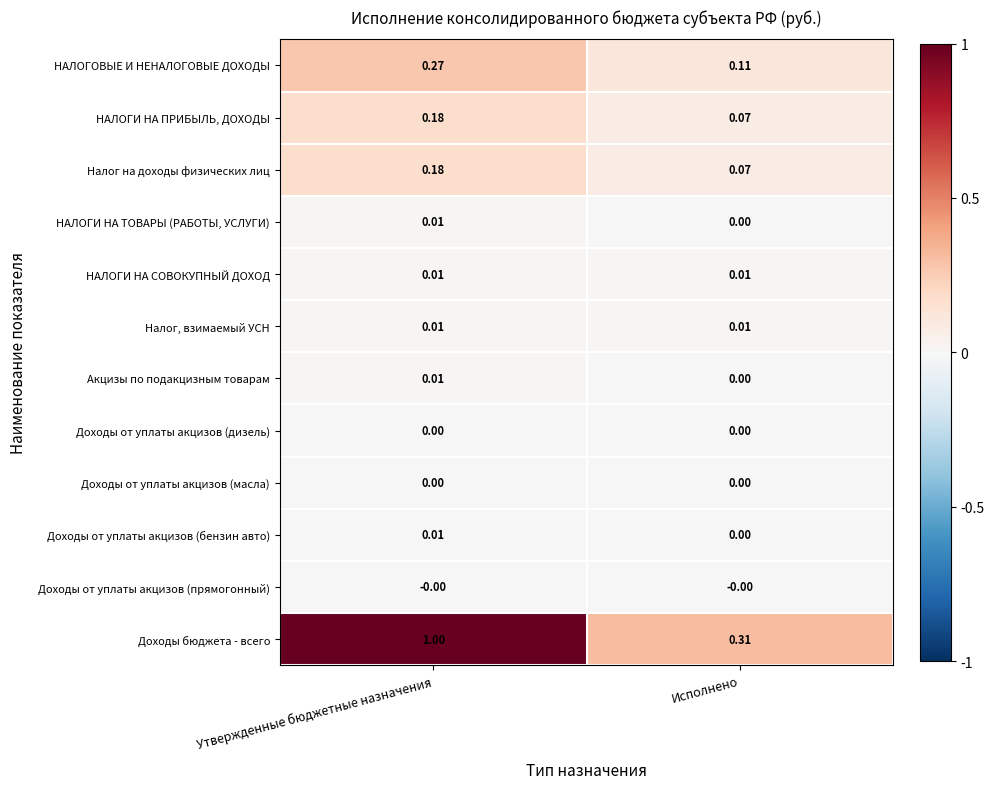

Where is НАЛОГОВЫЕ И НЕНАЛОГОВЫЕ ДОХОДЫ nearest to the value 0?

Исполнено